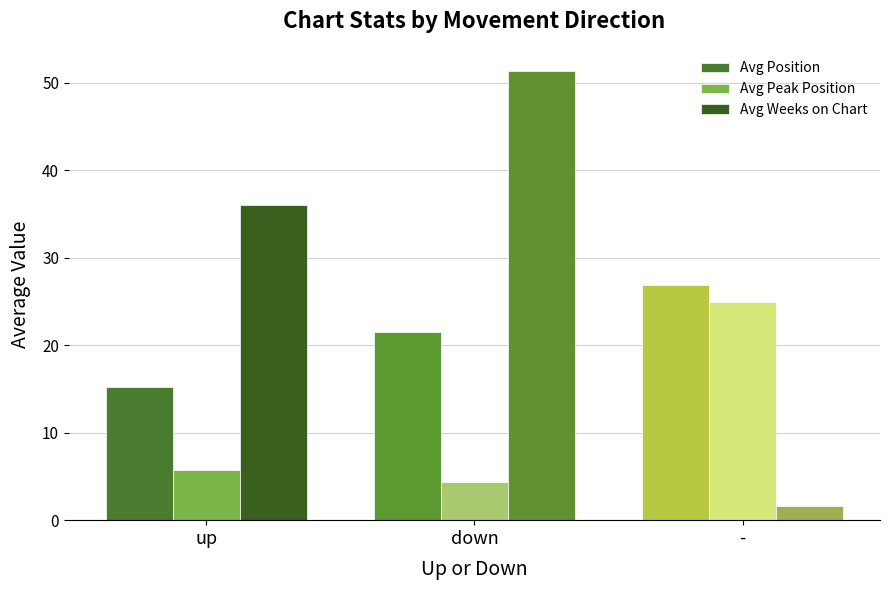

At -, list the series in order from smallest to largest.

Avg Weeks on Chart, Avg Peak Position, Avg Position